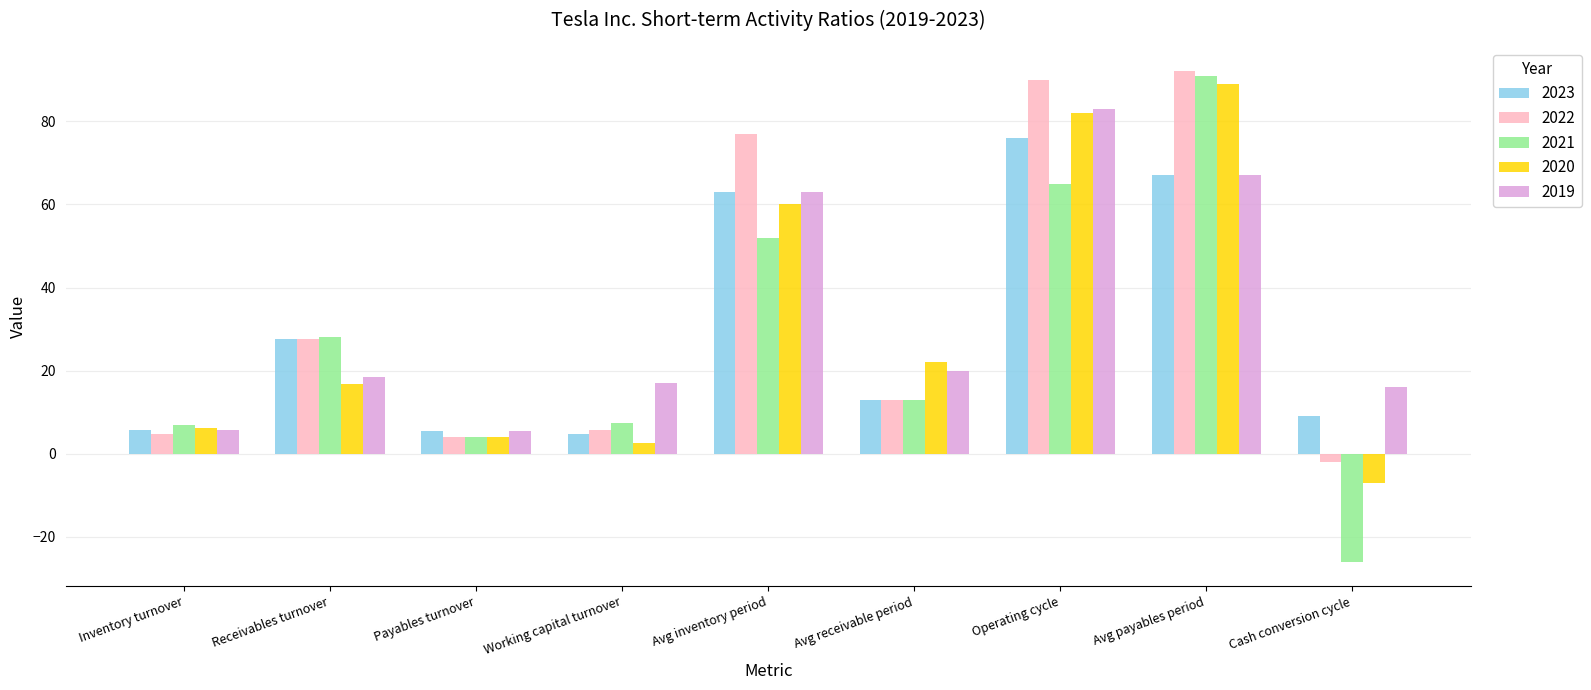

Which category has the lowest value across all series?

Cash conversion cycle